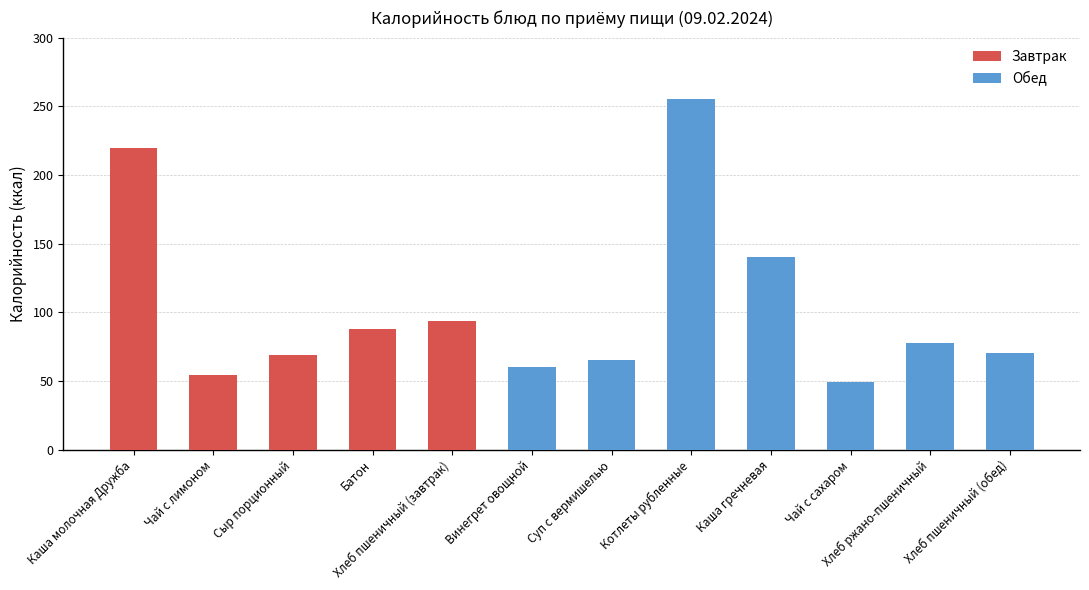

What is the maximum value for Завтрак?

219.5